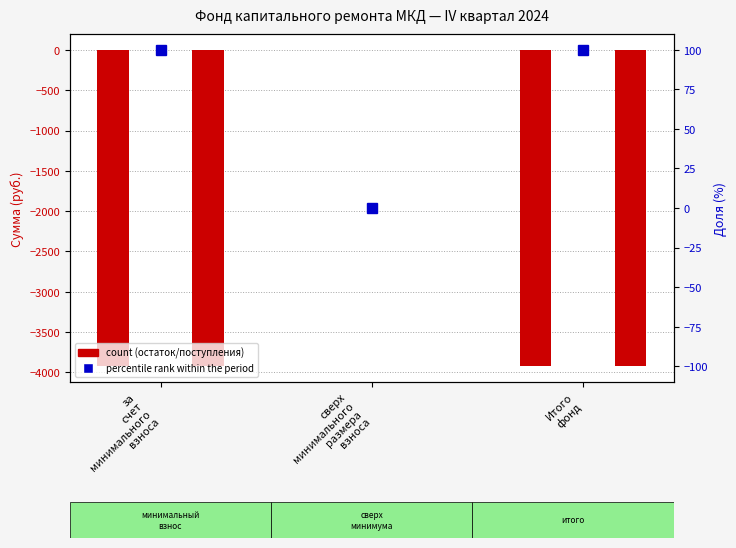

What is the label of the 3rd bar from the right?

за
счет
минимального
взноса